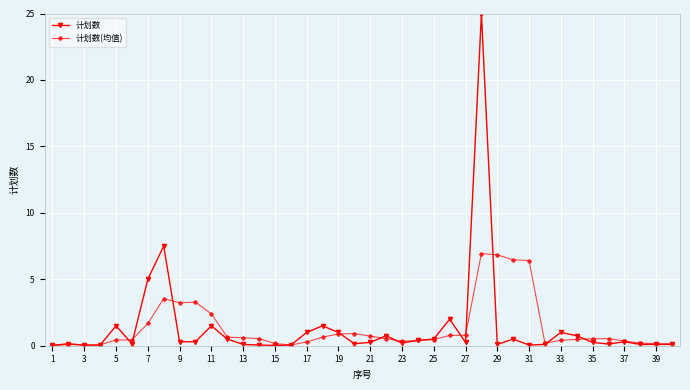

Which series has the widest spread of values?

计划数